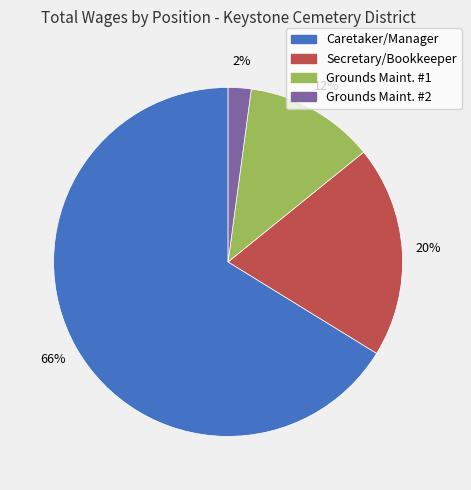

To the nearest percent, what portion does Secretary/Bookkeeper represent?

20%